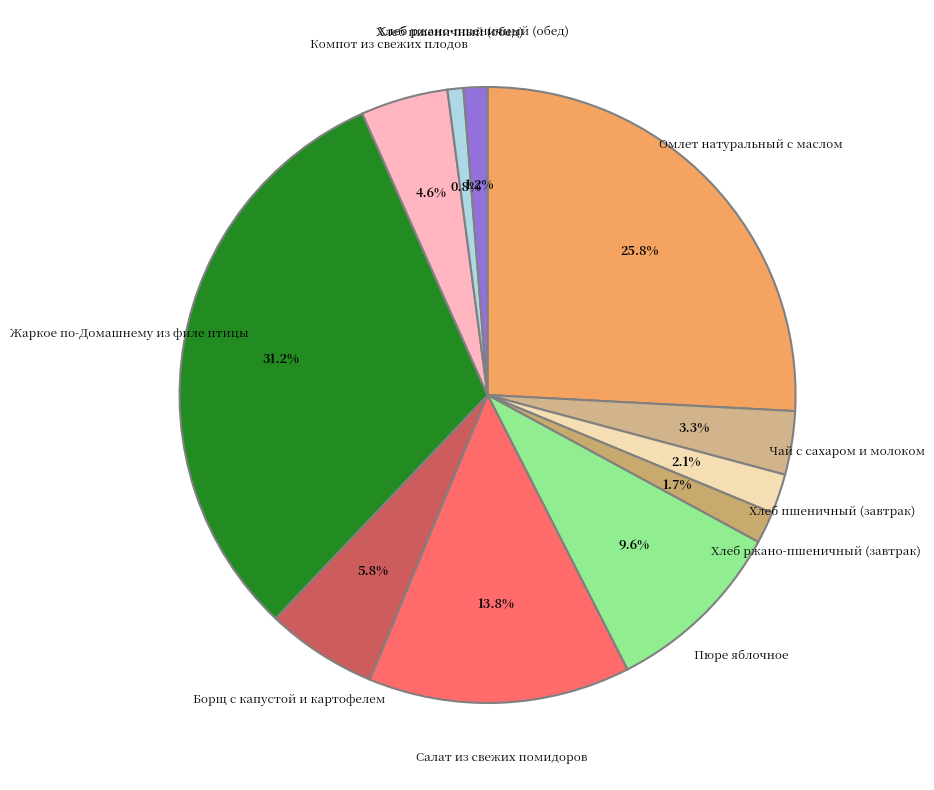

What is the largest slice in the pie chart?

Жаркое по-Домашнему из филе птицы